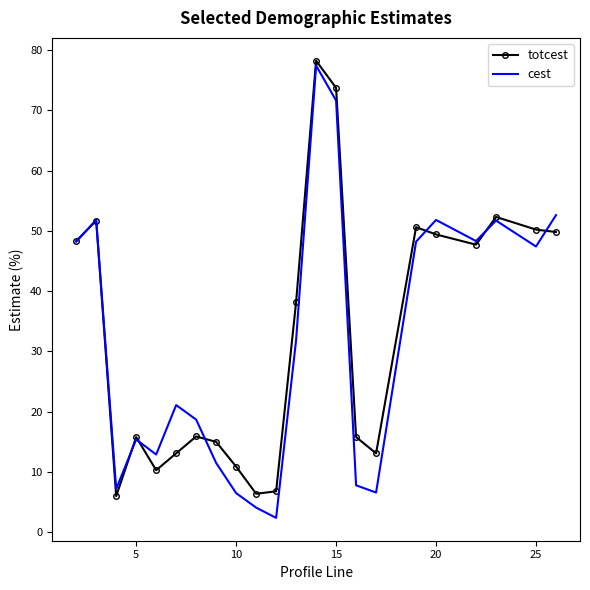

What is the maximum value shown in the chart?

78.2